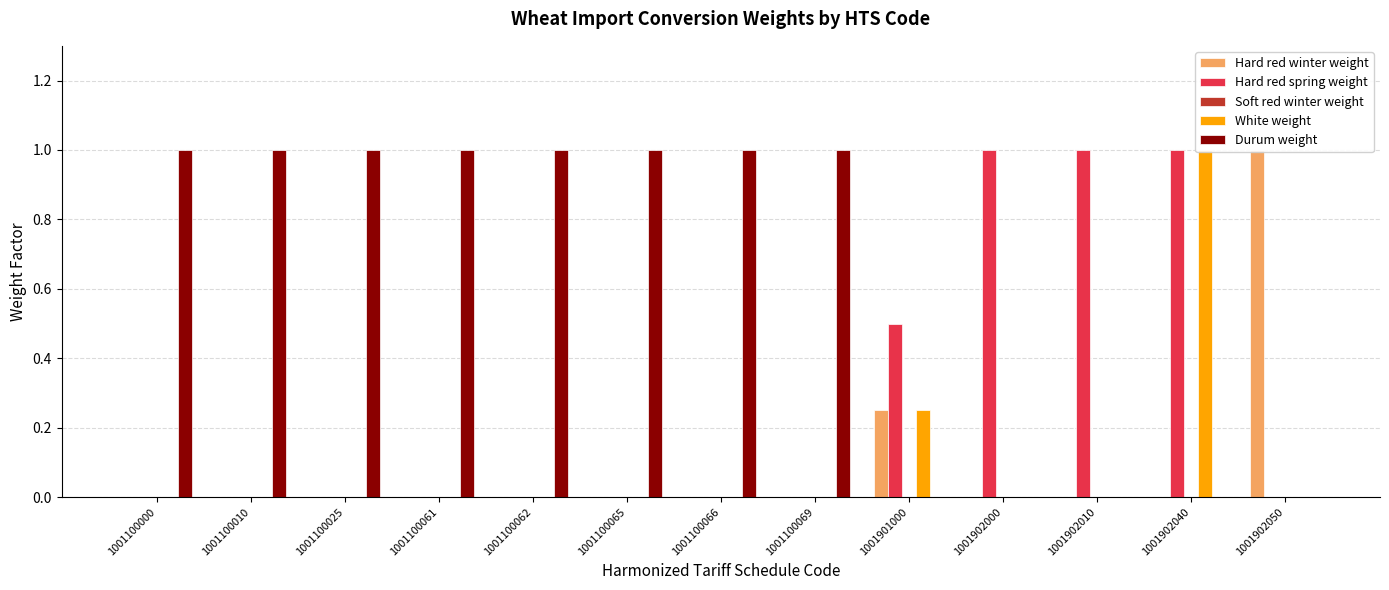

Is the value of Durum weight at 1001902050 greater than the value of Hard red spring weight at 1001902050?

No